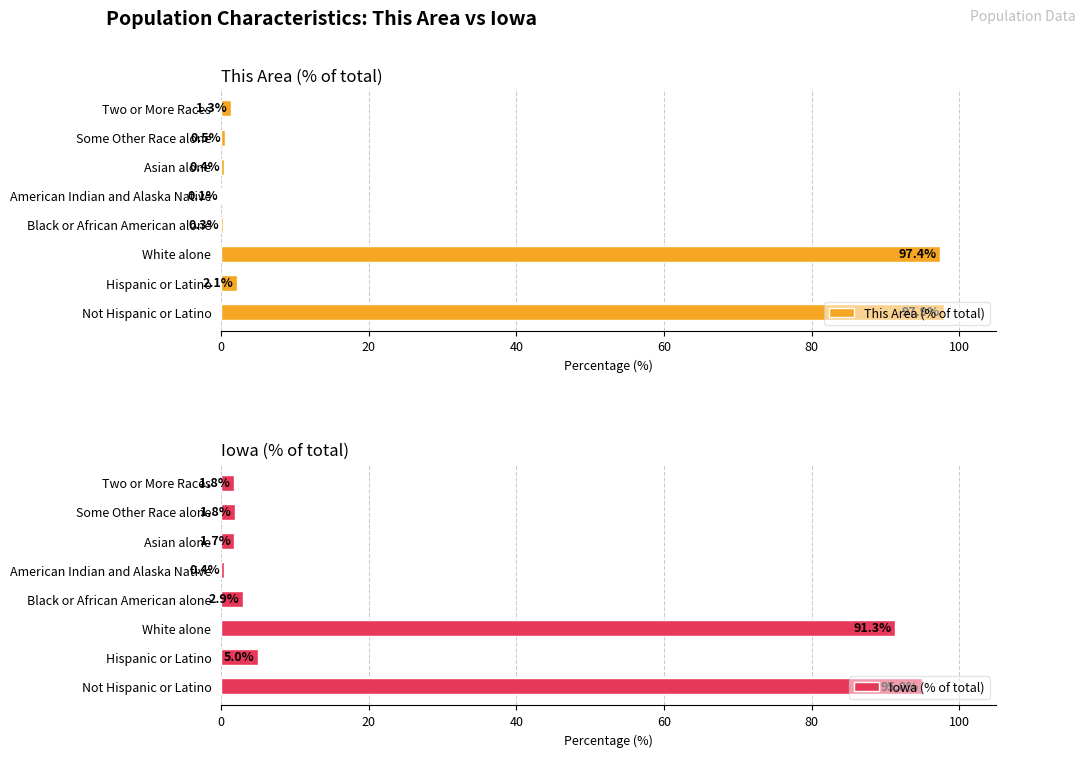

What is the difference between the maximum and minimum values in the This Area (% of total) series?

97.7